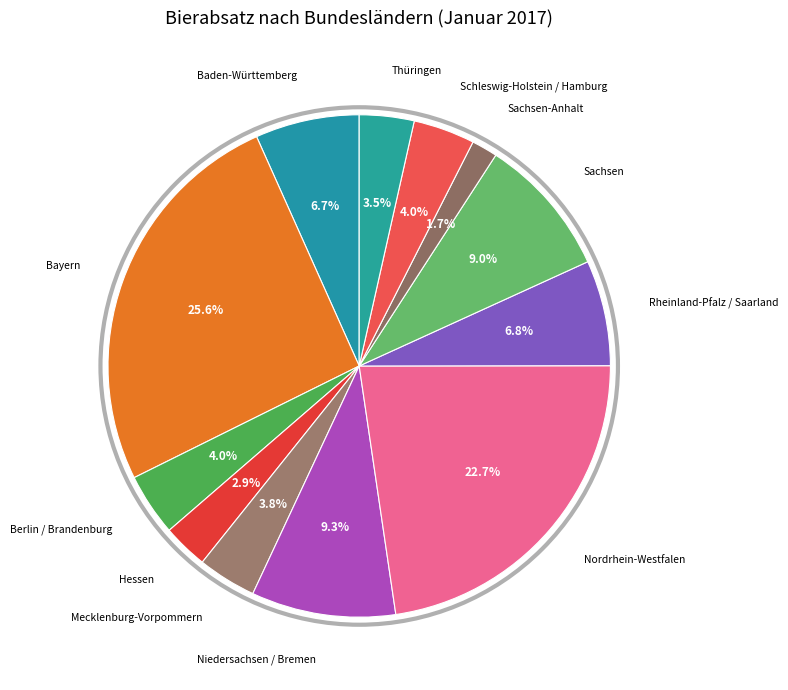

Rank the categories by value from highest to lowest.

Bayern, Nordrhein-Westfalen, Niedersachsen / Bremen, Sachsen, Rheinland-Pfalz / Saarland, Baden-Württemberg, Berlin / Brandenburg, Schleswig-Holstein / Hamburg, Mecklenburg-Vorpommern, Thüringen, Hessen, Sachsen-Anhalt